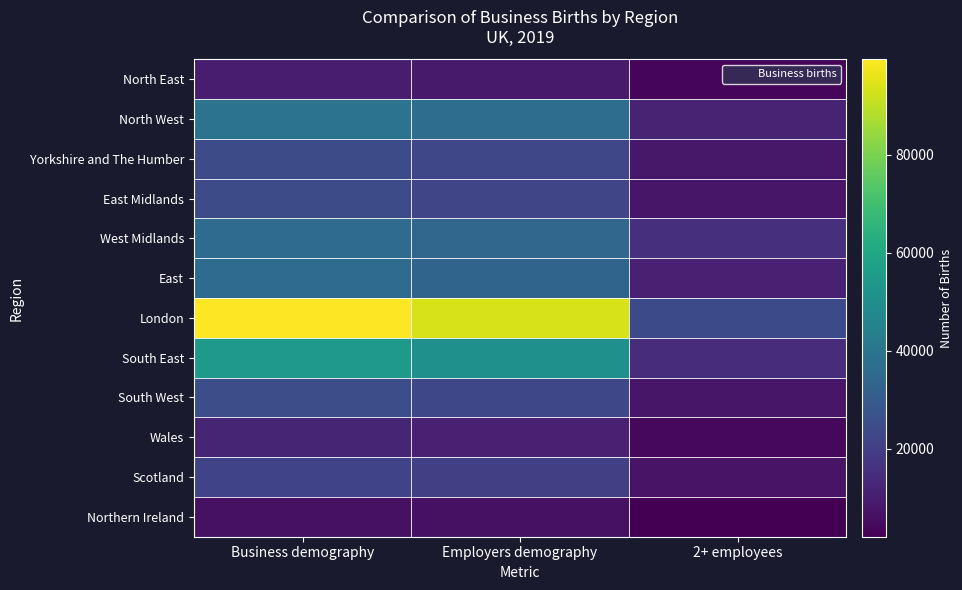

Reading left to right, list all the values displayed in this chart.

North East: Business demography=9795	Employers demography=9175	2+ employees=3525
North West: Business demography=39205	Employers demography=36810	2+ employees=11865
Yorkshire and The Humber: Business demography=24570	Employers demography=22725	2+ employees=8195
East Midlands: Business demography=24370	Employers demography=22260	2+ employees=7850
West Midlands: Business demography=36005	Employers demography=34125	2+ employees=15390
East: Business demography=36040	Employers demography=33480	2+ employees=11105
London: Business demography=99545	Employers demography=93780	2+ employees=24125
South East: Business demography=54795	Employers demography=50980	2+ employees=14525
South West: Business demography=25350	Employers demography=23240	2+ employees=7970
Wales: Business demography=12265	Employers demography=11150	2+ employees=4110
Scotland: Business demography=21665	Employers demography=20565	2+ employees=7320
Northern Ireland: Business demography=6625	Employers demography=6320	2+ employees=2065